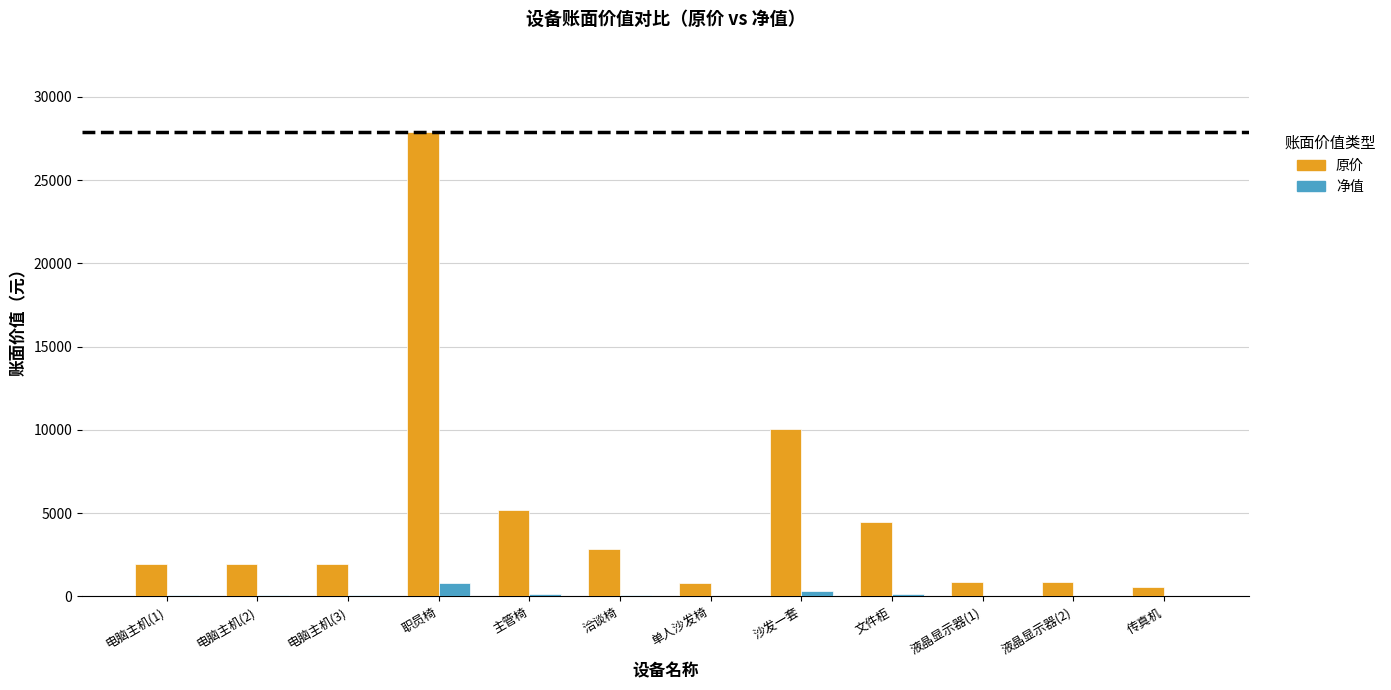

What is the sum of all 净值 values?

1785.7